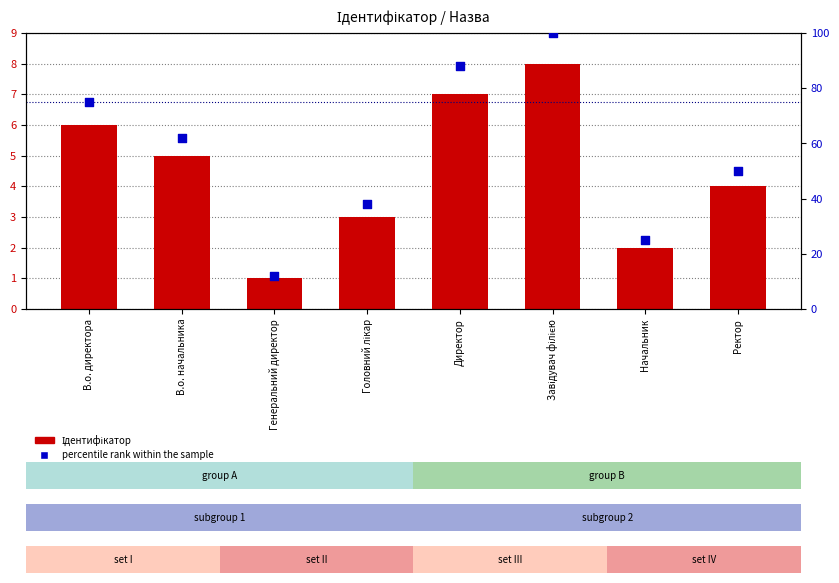

Is the value of percentile rank within the sample at Генеральний директор greater than the value of Ідентифікатор at В.о. директора?

Yes